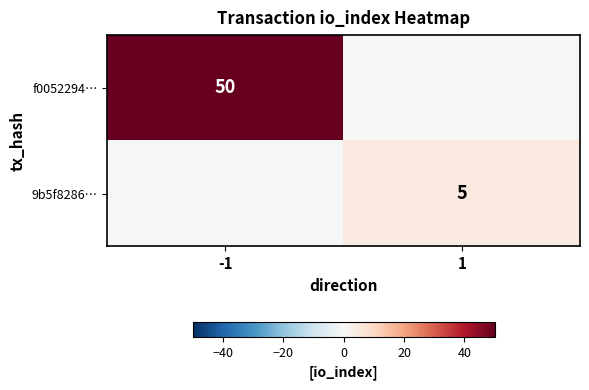

The f0052294… series shows 86 at -1. True or false?

False